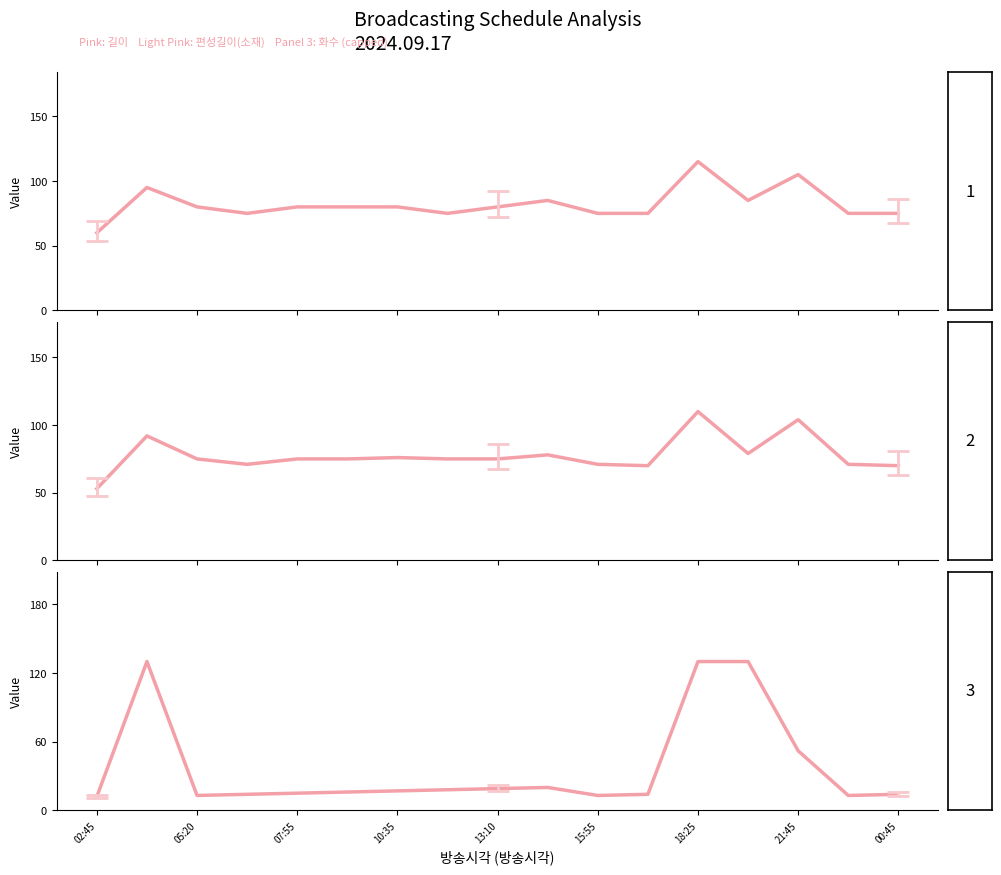

At 13, list the series in order from largest to smallest.

화수 (capped at 130), 길이, 편성길이(소재)